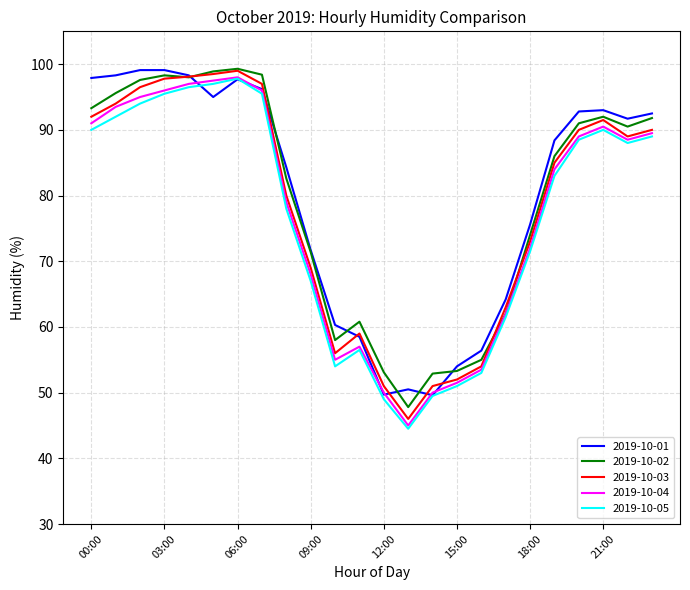

Count the number of categories in the chart.

24